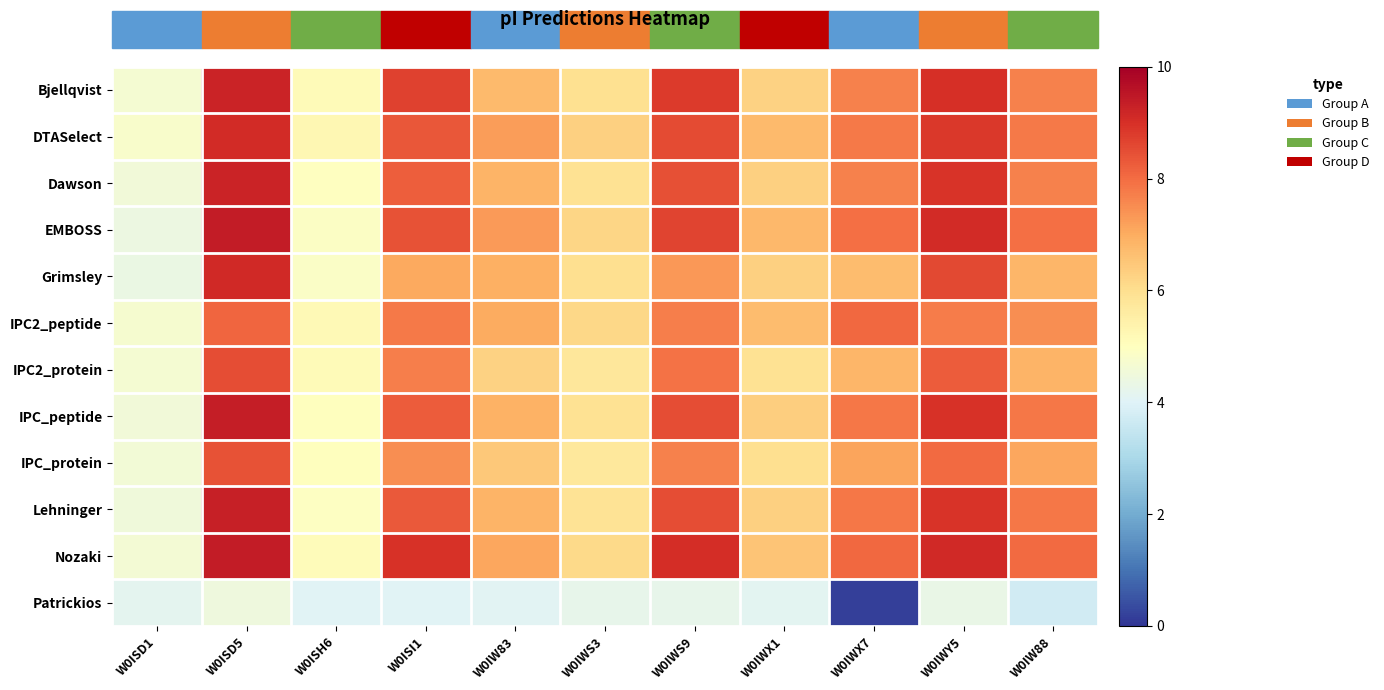

Which series has the largest total across all categories?

Nozaki